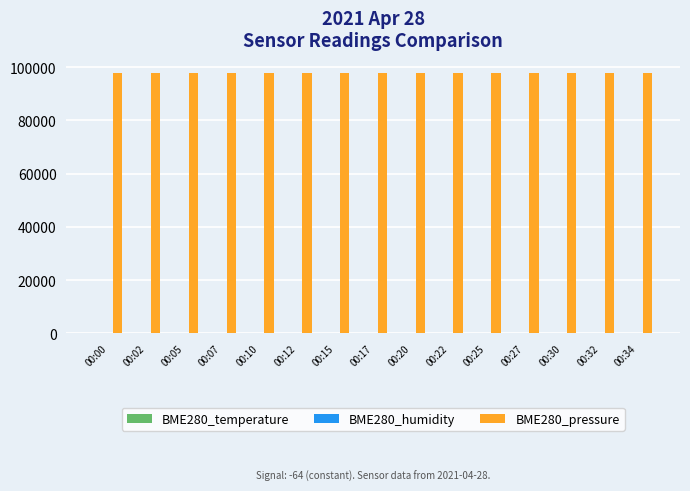

Which series has the largest total across all categories?

BME280_pressure